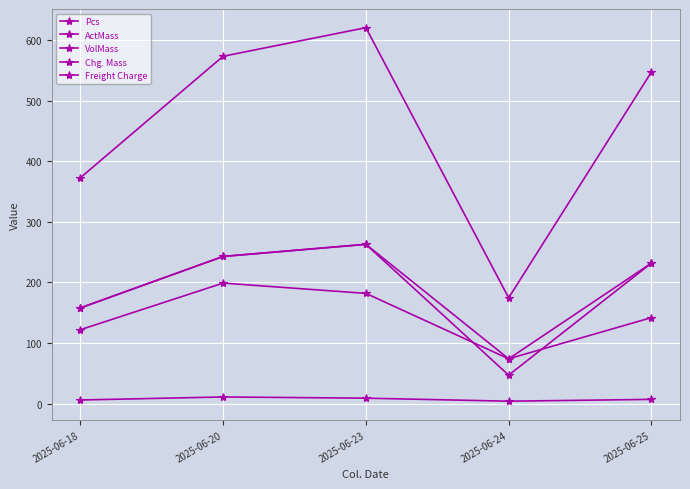

Which series changed the most between 2025-06-18 and 2025-06-20?

Freight Charge